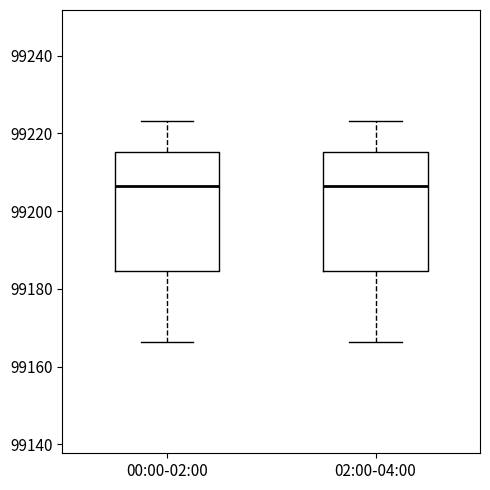

Reading left to right, transcribe this box plot: for each box, give where its median line is, the range the box spans, and where its two whiskers end, as read against the y-axis. The values are not printed on the chart, so give them approximately, as read against the axis.

00:00-02:00: median 99206, box 99184 to 99216, whiskers 99166 to 99224
02:00-04:00: median 99206, box 99184 to 99216, whiskers 99166 to 99224